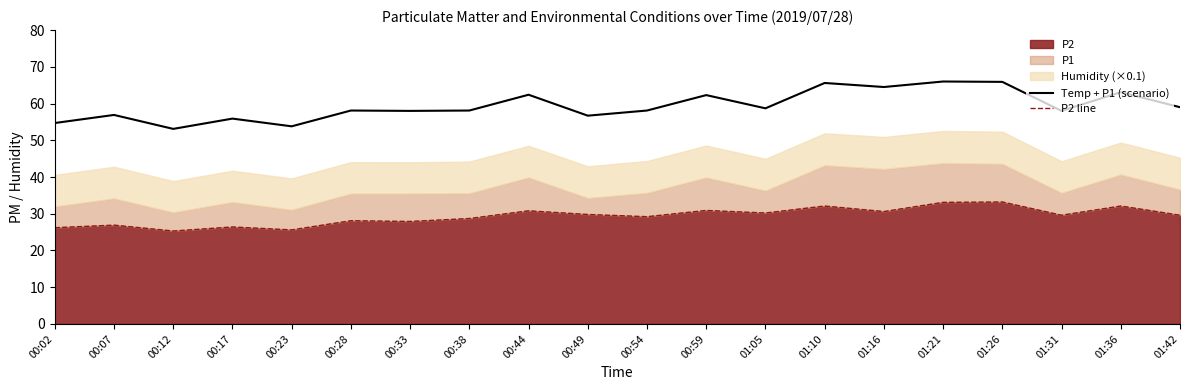

Which series has the widest spread of values?

Temp + P1 (scenario)